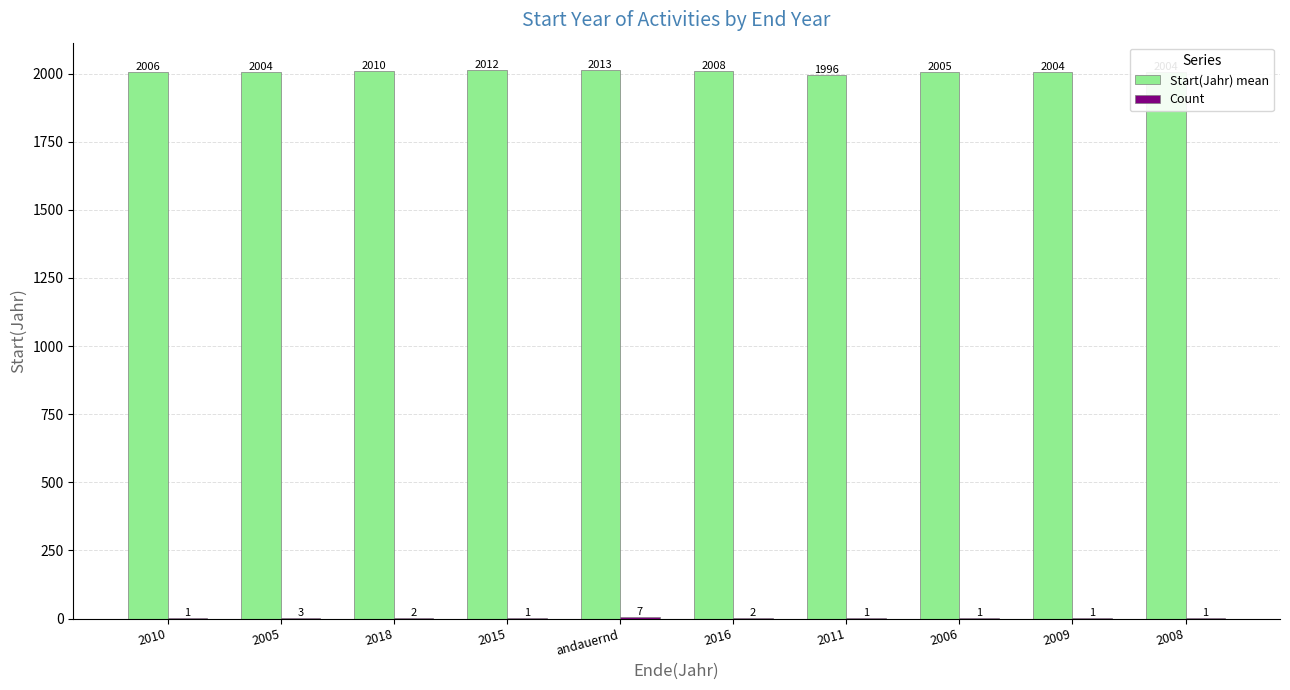

Which series has the largest total across all categories?

Start(Jahr) mean